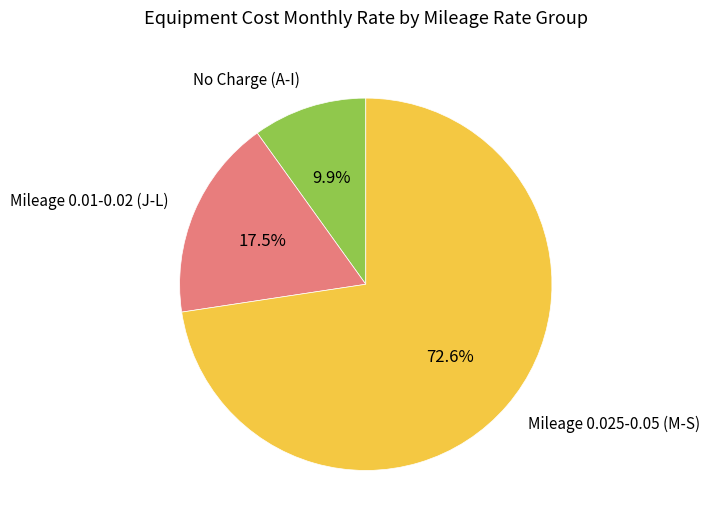

What is the majority slice?

Mileage 0.025-0.05 (M-S)